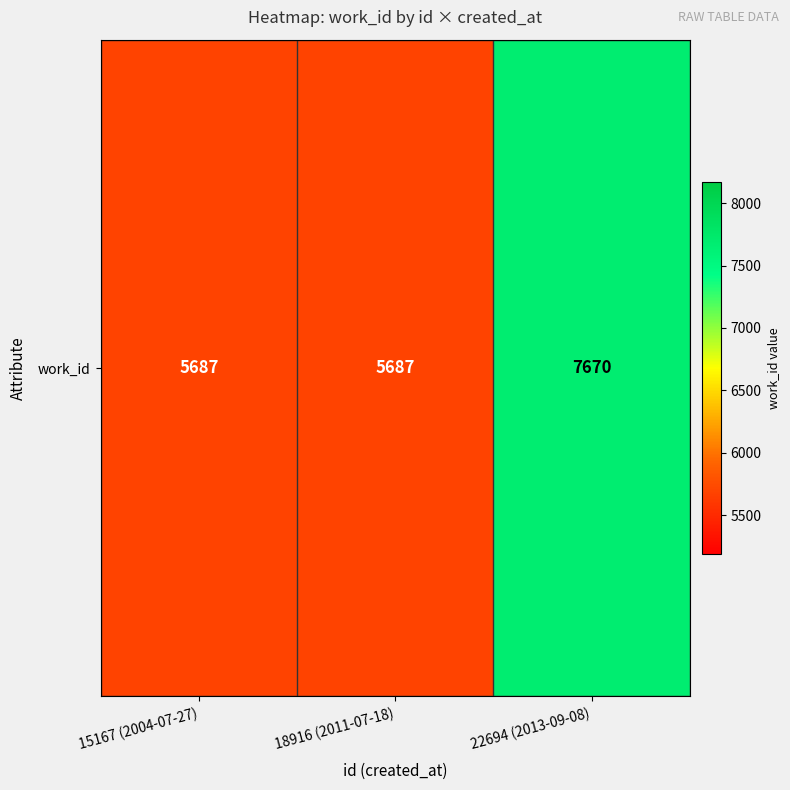

What is the sum of the values at 15167 (2004-07-27) and 18916 (2011-07-18)?

11374